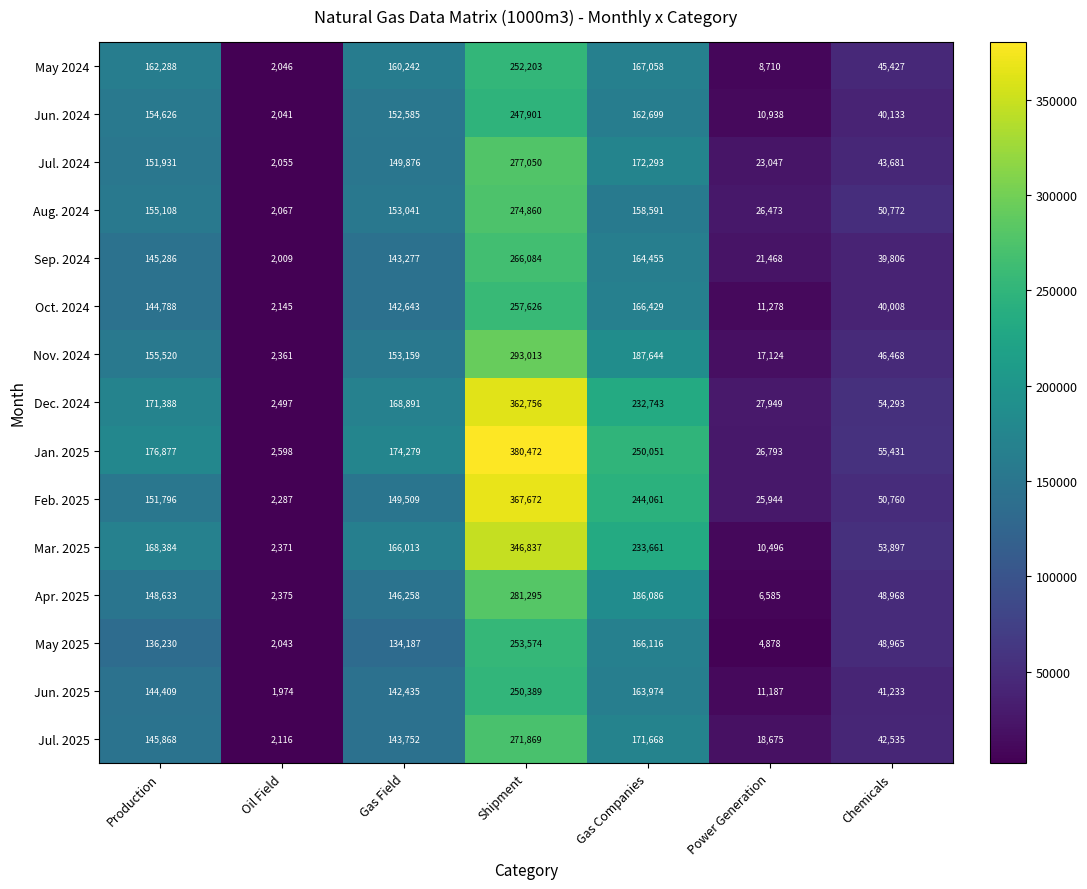

What is the difference between the maximum and minimum values in the Aug. 2024 series?

272793